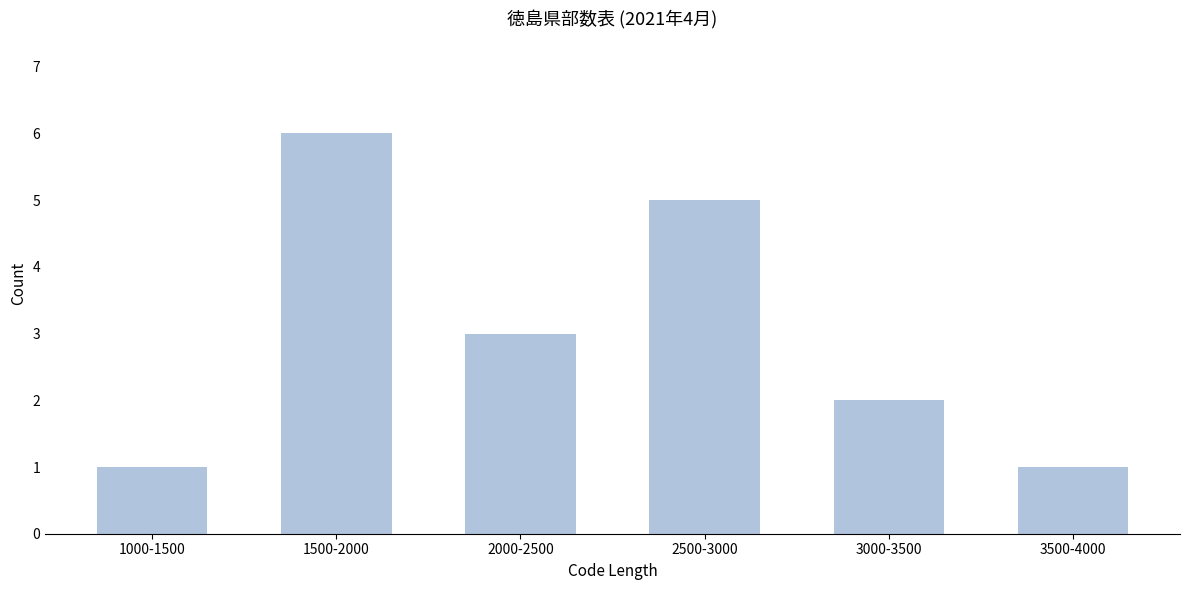

Reading right to left, what are all the values shown in this chart?

3500-4000=1	3000-3500=2	2500-3000=5	2000-2500=3	1500-2000=6	1000-1500=1